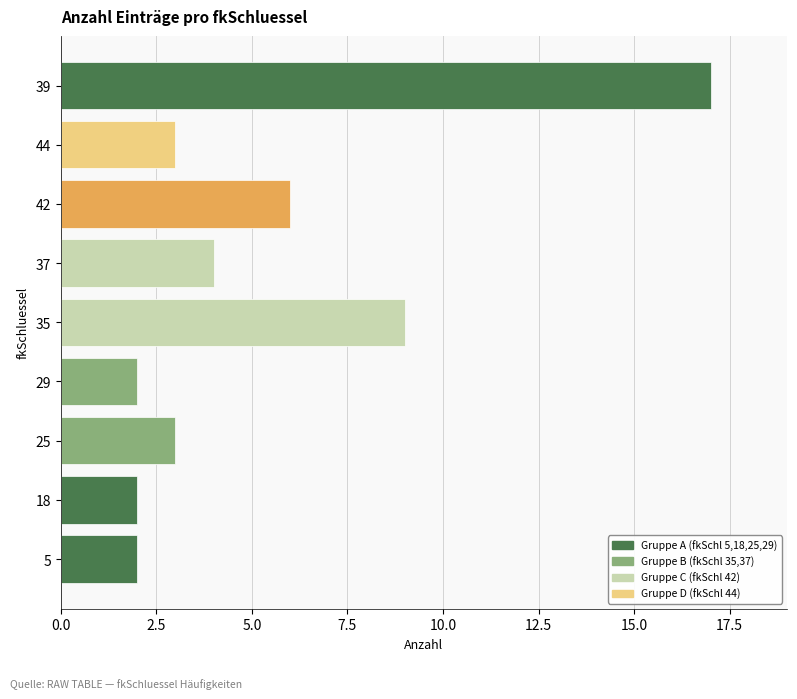

The value at 39 is 8. True or false?

False